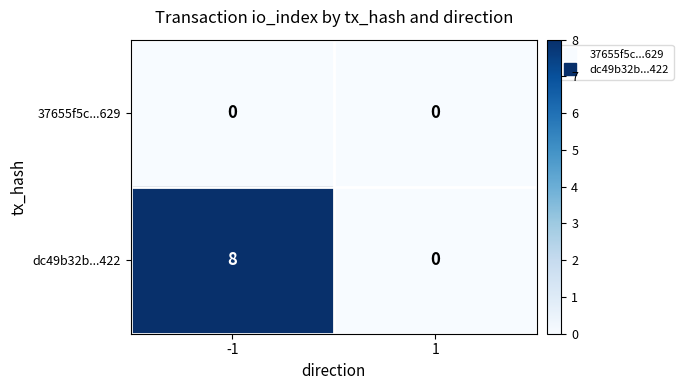

Which series has the largest range (max minus min)?

dc49b32b...422